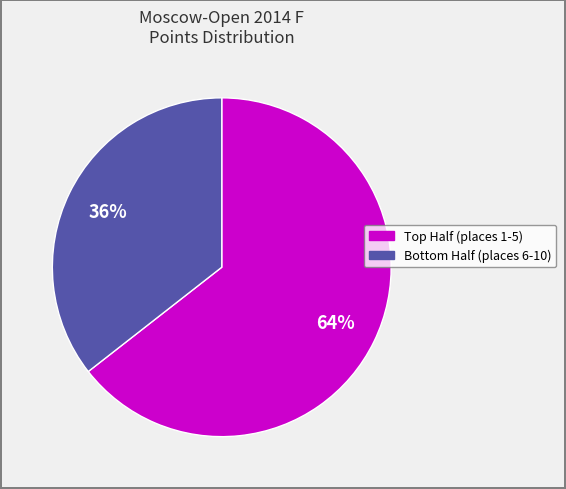

Is there any slice that represents more than half of the pie?

Yes